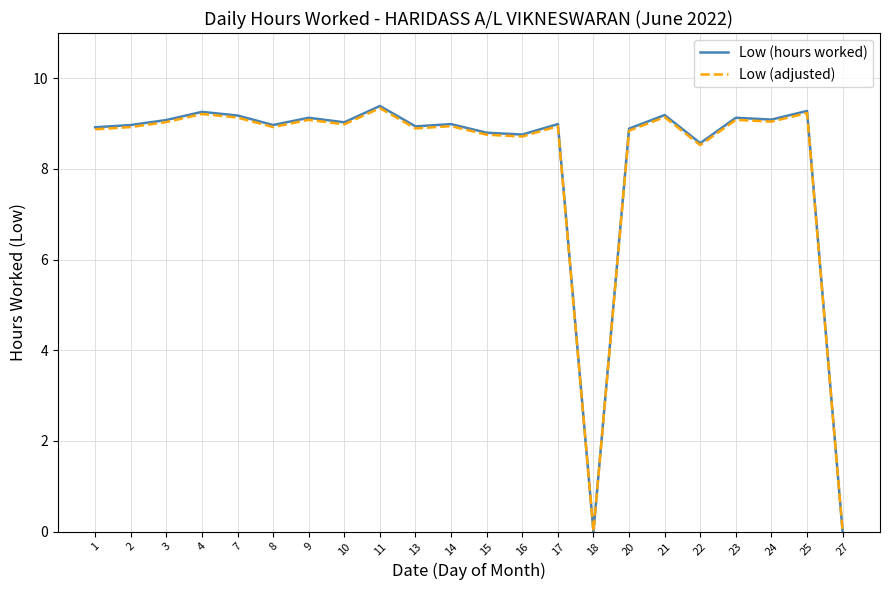

Which series has the widest spread of values?

Low (hours worked)